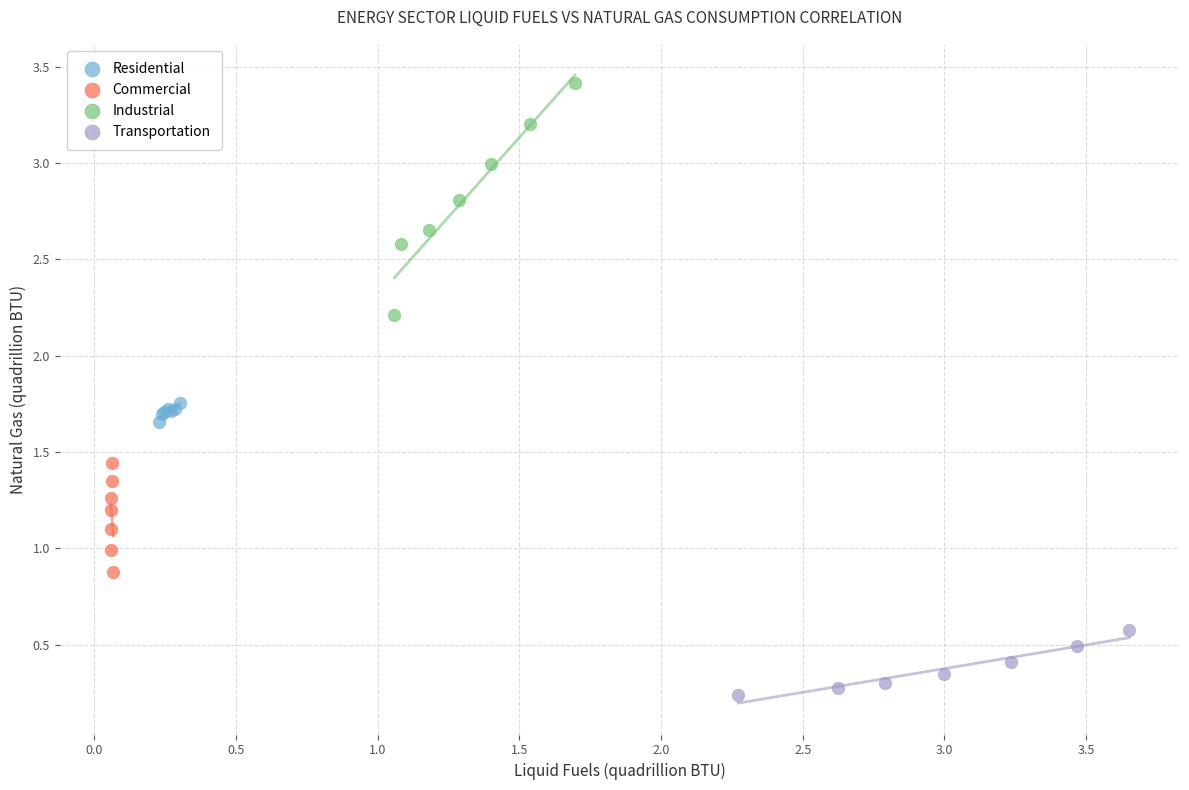

What are all the series names shown in the legend?

Residential, Commercial, Industrial, Transportation